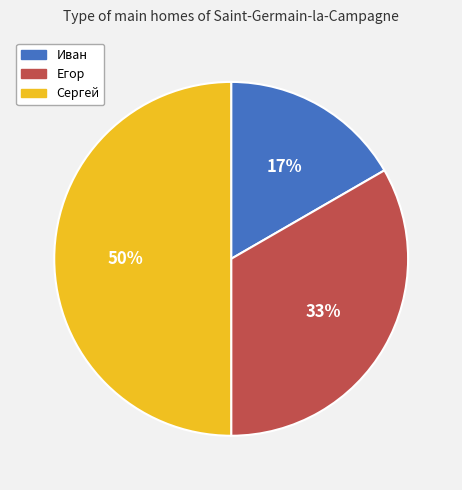

Is the sum of Сергей and Егор greater than half?

Yes